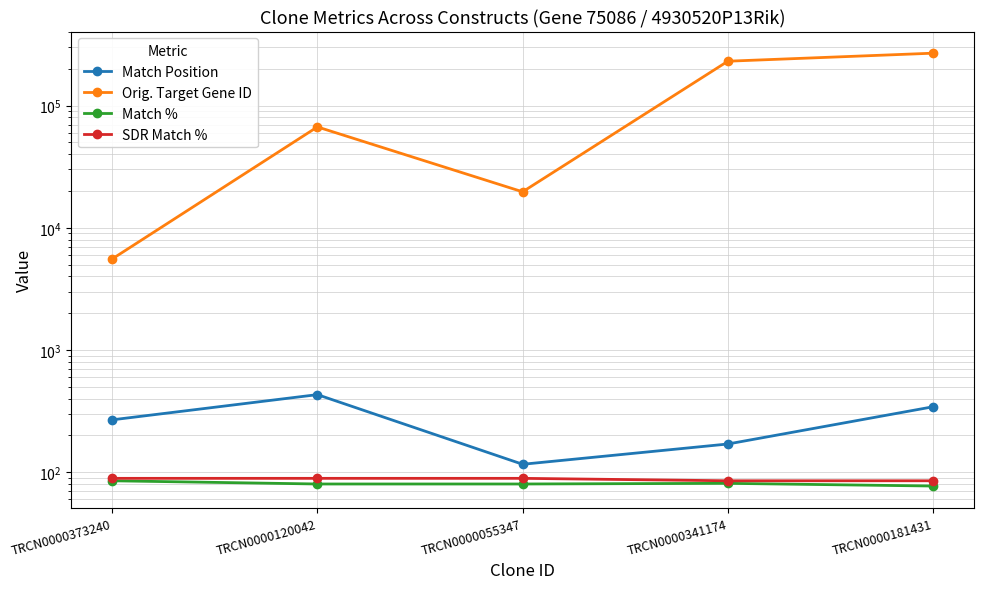

Rank the series at TRCN0000373240 from highest to lowest value.

Orig. Target Gene ID, Match Position, SDR Match %, Match %